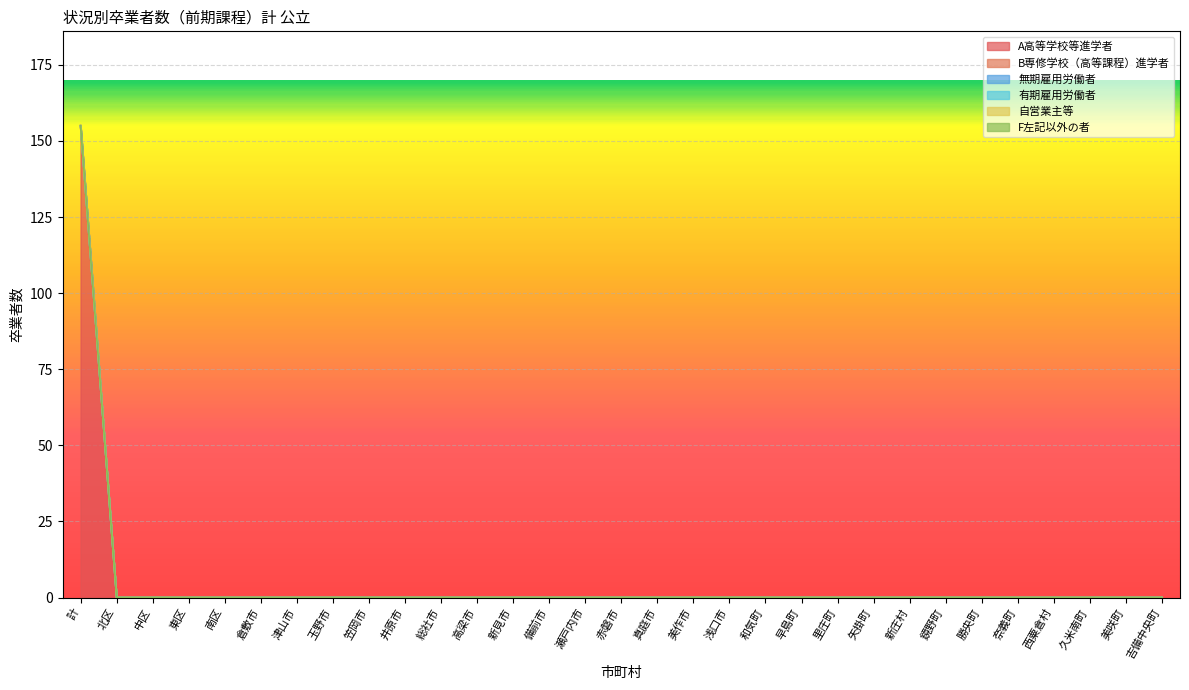

Reading left to right, list all the values displayed in this chart.

A高等学校等進学者: 155	0	0	0	0	0	0	0	0	0	0	0	0	0	0	0	0	0	0	0	0	0	0	0	0	0	0	0	0	0	0
B専修学校（高等課程）進学者: 0	0	0	0	0	0	0	0	0	0	0	0	0	0	0	0	0	0	0	0	0	0	0	0	0	0	0	0	0	0	0
無期雇用労働者: 0	0	0	0	0	0	0	0	0	0	0	0	0	0	0	0	0	0	0	0	0	0	0	0	0	0	0	0	0	0	0
有期雇用労働者: 0	0	0	0	0	0	0	0	0	0	0	0	0	0	0	0	0	0	0	0	0	0	0	0	0	0	0	0	0	0	0
自営業主等: 0	0	0	0	0	0	0	0	0	0	0	0	0	0	0	0	0	0	0	0	0	0	0	0	0	0	0	0	0	0	0
F左記以外の者: 0	0	0	0	0	0	0	0	0	0	0	0	0	0	0	0	0	0	0	0	0	0	0	0	0	0	0	0	0	0	0